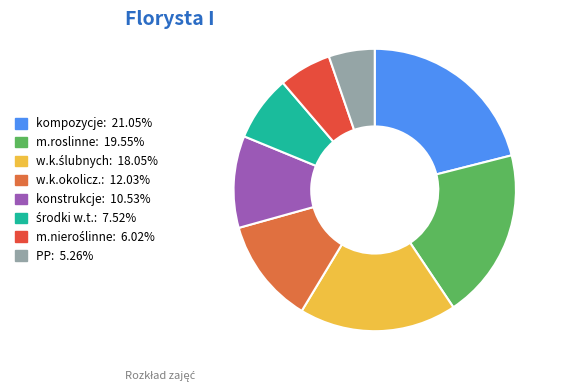

Count the number of slices in the pie.

8